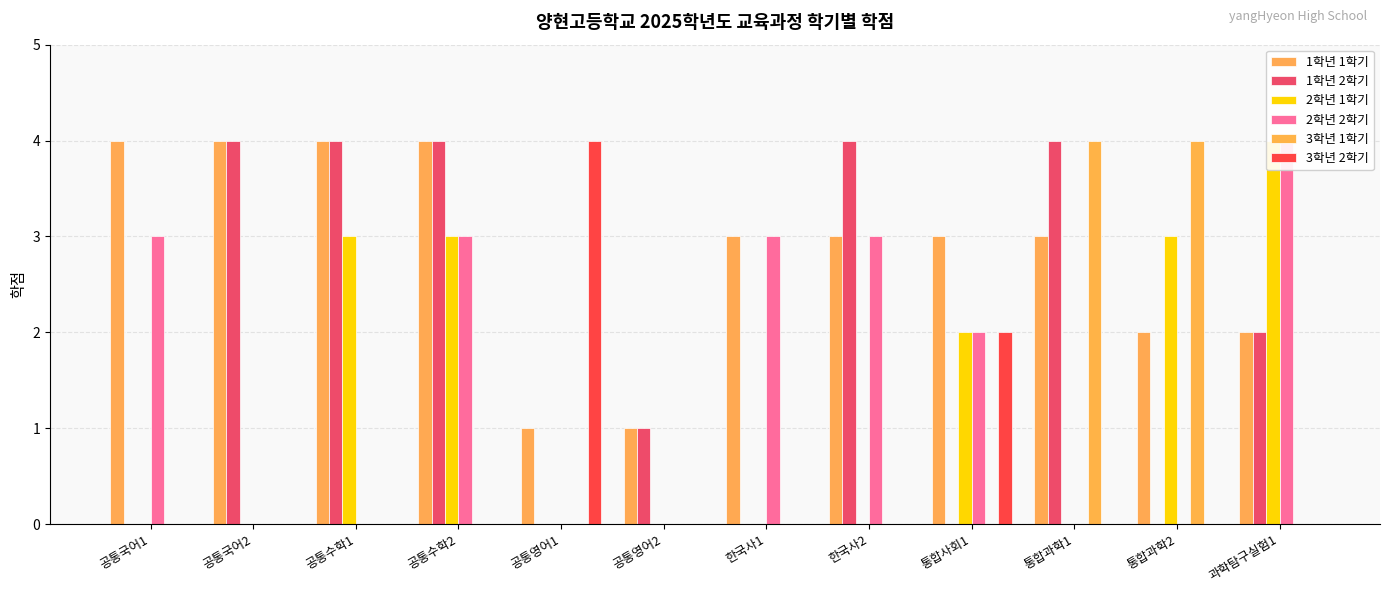

True or false: 2학년 1학기 has a value of -2 at 공통영어2.

False